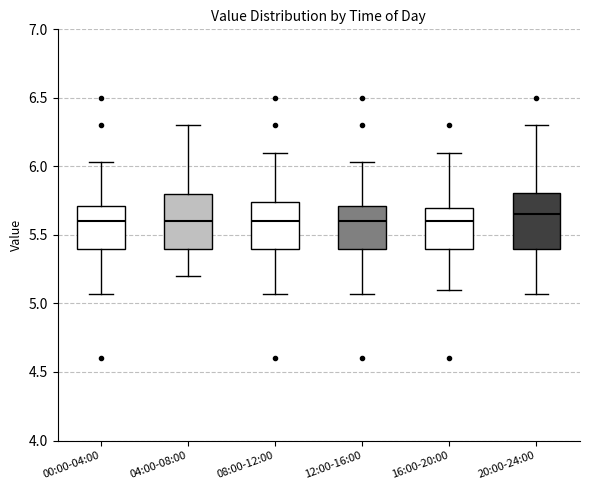

Reading left to right, transcribe this box plot: for each box, give where its median line is, the range the box spans, and where its two whiskers end, as read against the y-axis. The values are not printed on the chart, so give them approximately, as read against the axis.

00:00-04:00: median 5.60, box 5.40 to 5.70, whiskers 5.05 to 6.05
04:00-08:00: median 5.60, box 5.40 to 5.80, whiskers 5.20 to 6.30
08:00-12:00: median 5.60, box 5.40 to 5.75, whiskers 5.05 to 6.10
12:00-16:00: median 5.60, box 5.40 to 5.70, whiskers 5.05 to 6.05
16:00-20:00: median 5.60, box 5.40 to 5.70, whiskers 5.10 to 6.10
20:00-24:00: median 5.65, box 5.40 to 5.80, whiskers 5.05 to 6.30